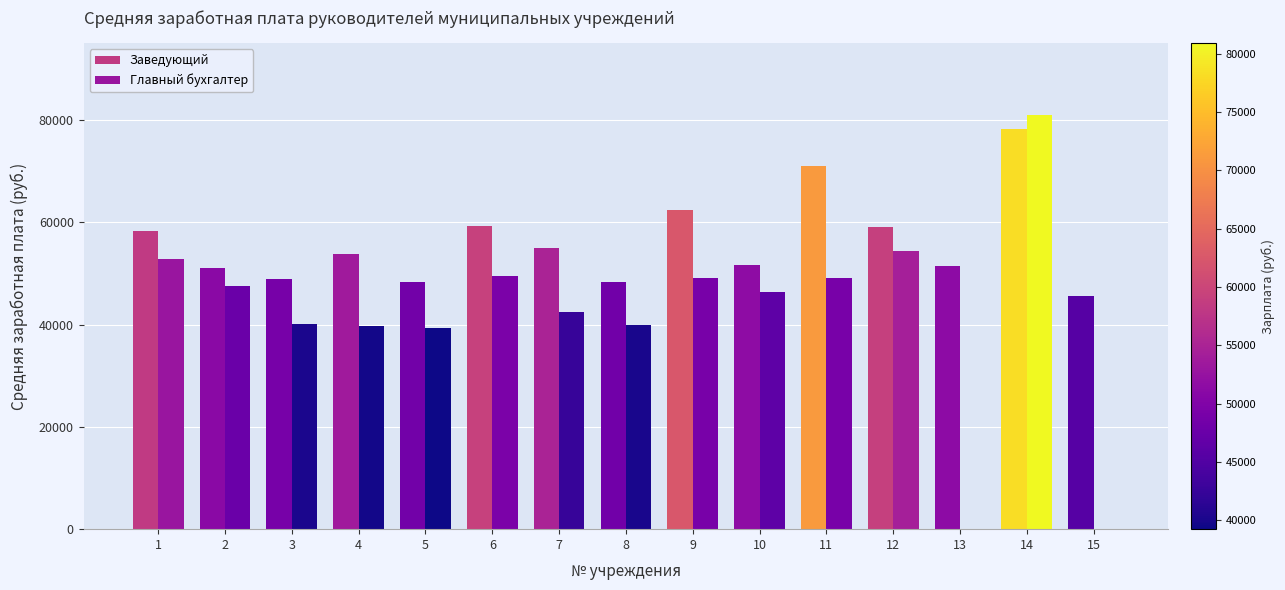

What is the difference between the Главный бухгалтер values at 2 and 15?

47565.2